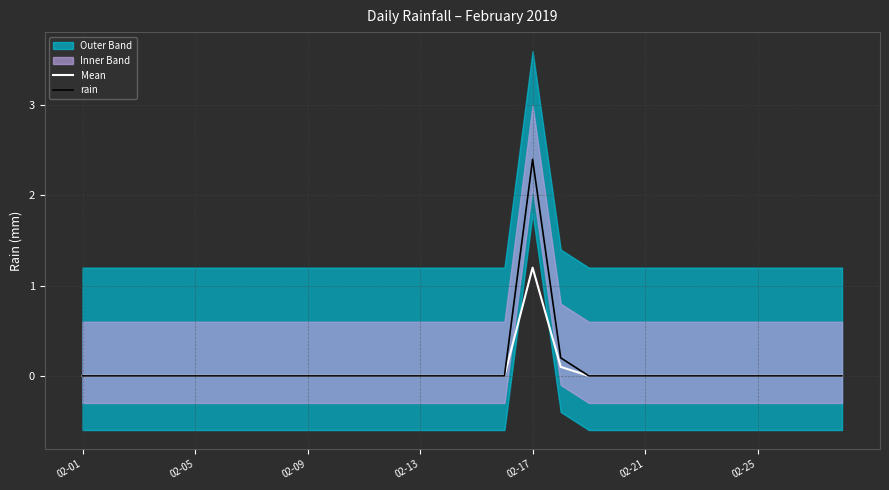

True or false: rain has a value of -0.9 at 02-01.

False